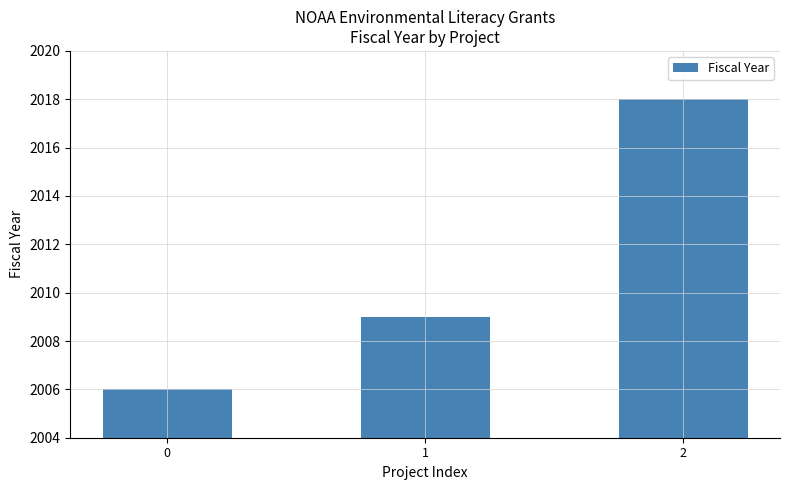

Reading right to left, what are all the values shown in this chart?

2=2018	1=2009	0=2006